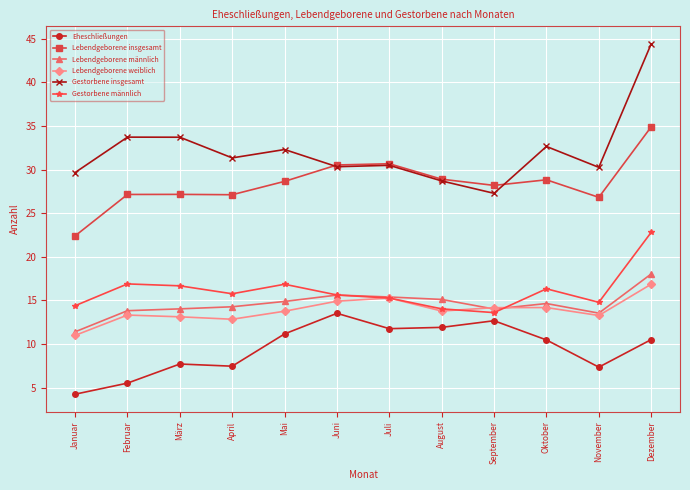

Is the value of Lebendgeborene weiblich at Mai greater than the value of Gestorbene insgesamt at April?

No